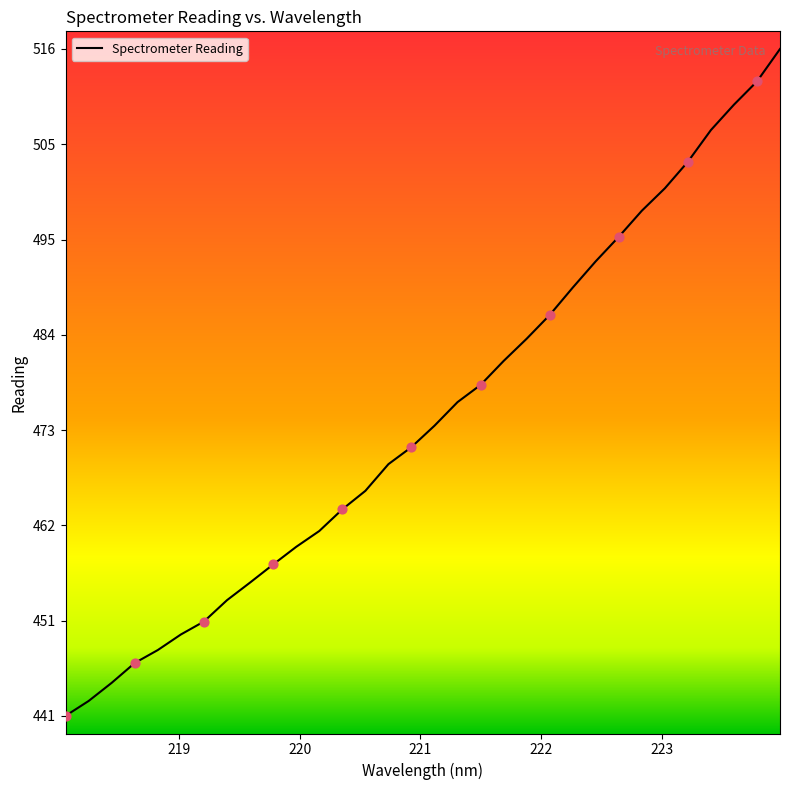

What is the greatest value displayed?

516.1